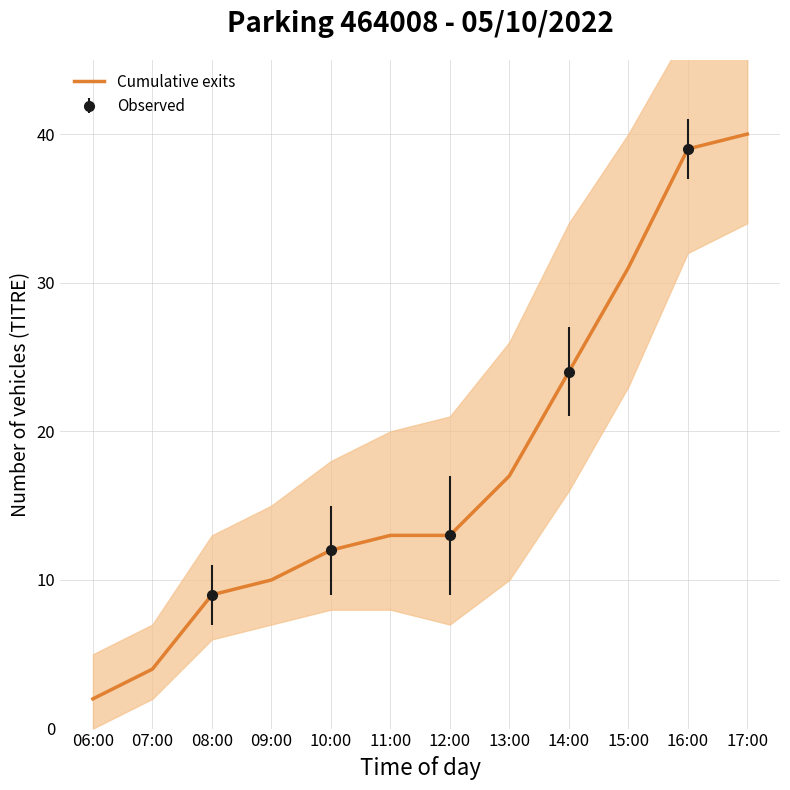

Which category has the highest value across all series?

17:00